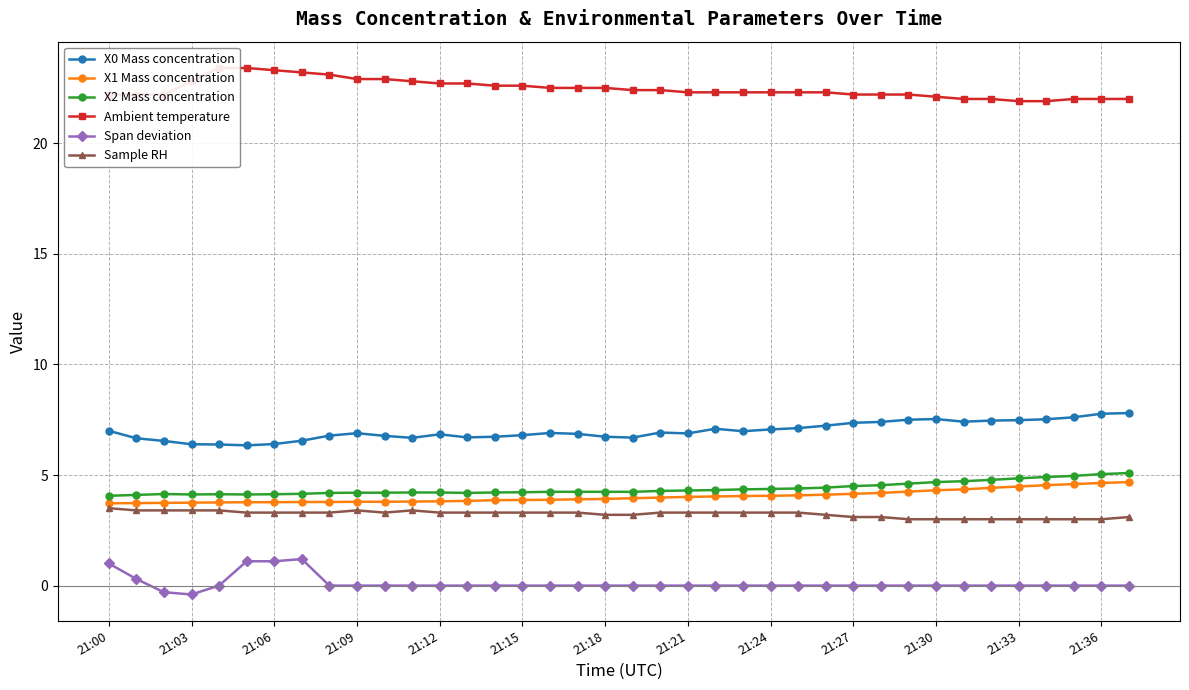

How many series are shown in this chart?

6